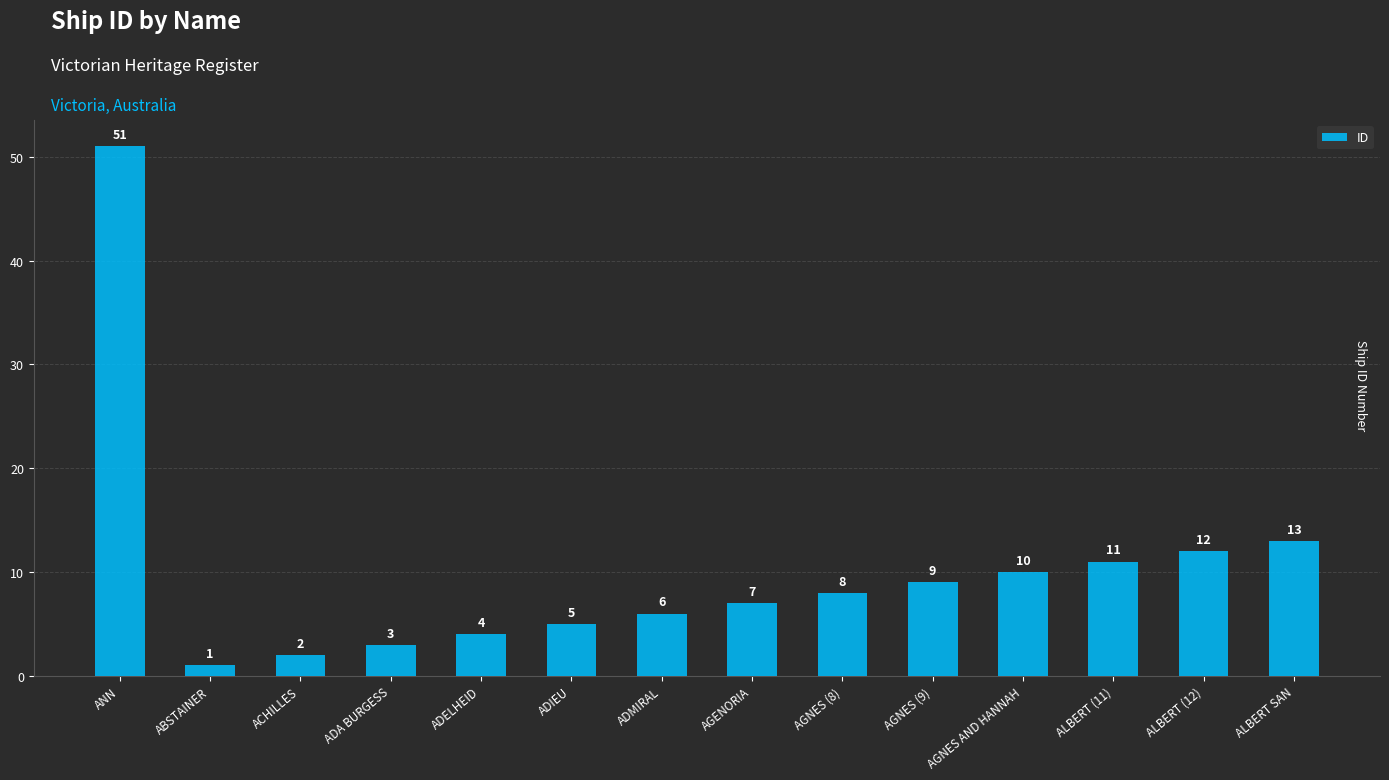

What is the change in value from ANN to ADELHEID?

-47